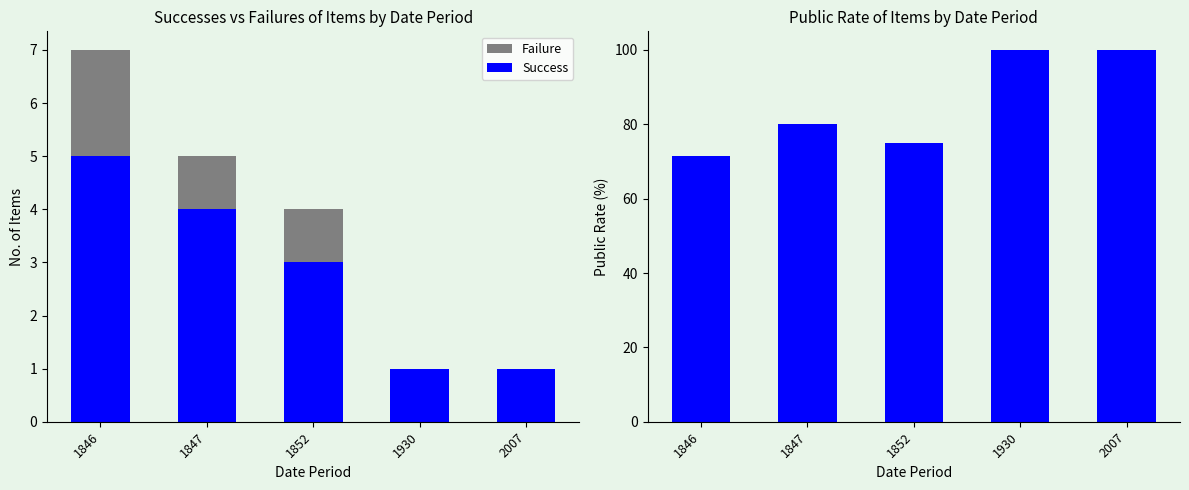

Reading left to right, extract all data points from this chart.

Failure: 1846=2.0	1847=1.0	1852=1.0	1930=0.0	2007=0.0
Success: 1846=5.0	1847=4.0	1852=3.0	1930=1.0	2007=1.0
Success Rate: 1846=71.4	1847=80.0	1852=75.0	1930=100.0	2007=100.0